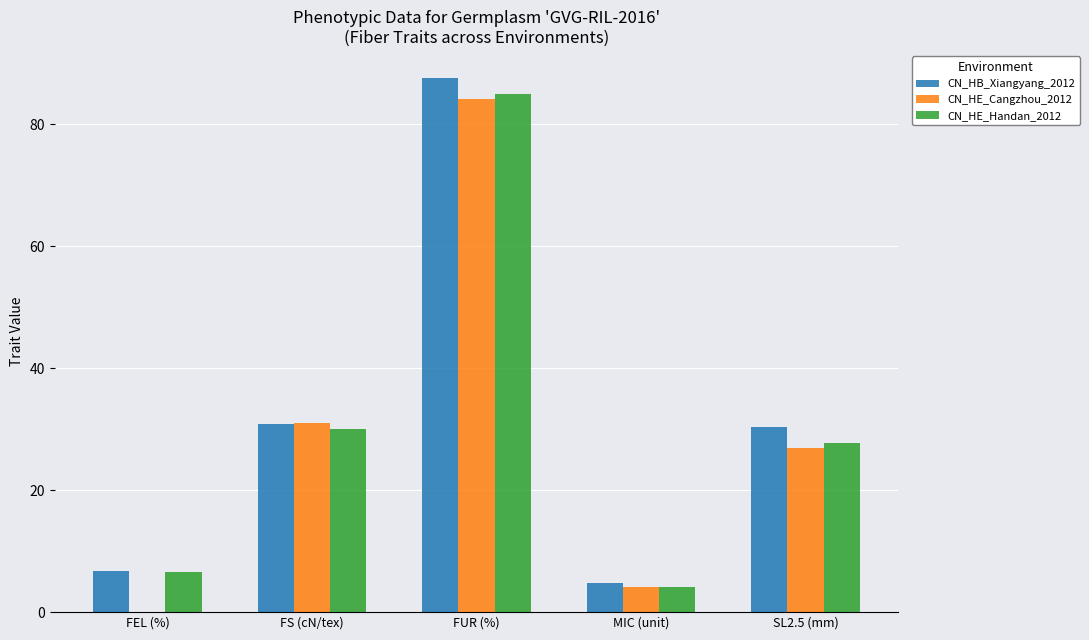

At which label does CN_HE_Handan_2012 reach its peak?

FUR (%)